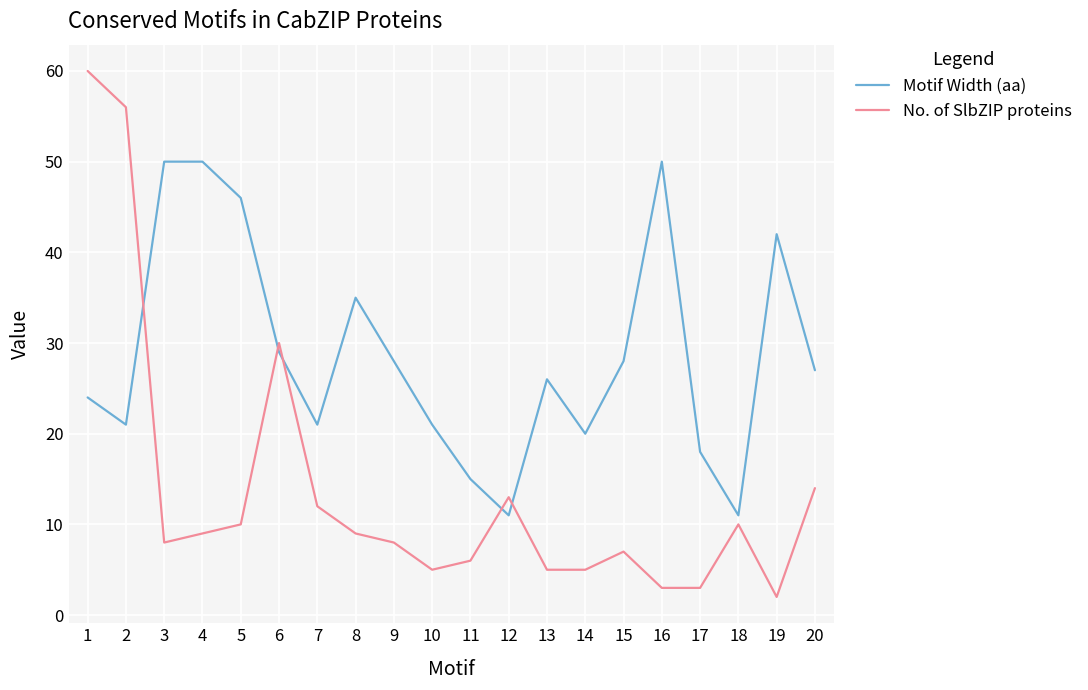

Reading left to right, transcribe all the data shown in this chart.

Motif Width (aa): 1=24	2=21	3=50	4=50	5=46	6=29	7=21	8=35	9=28	10=21	11=15	12=11	13=26	14=20	15=28	16=50	17=18	18=11	19=42	20=27
No. of SlbZIP proteins: 1=60	2=56	3=8	4=9	5=10	6=30	7=12	8=9	9=8	10=5	11=6	12=13	13=5	14=5	15=7	16=3	17=3	18=10	19=2	20=14